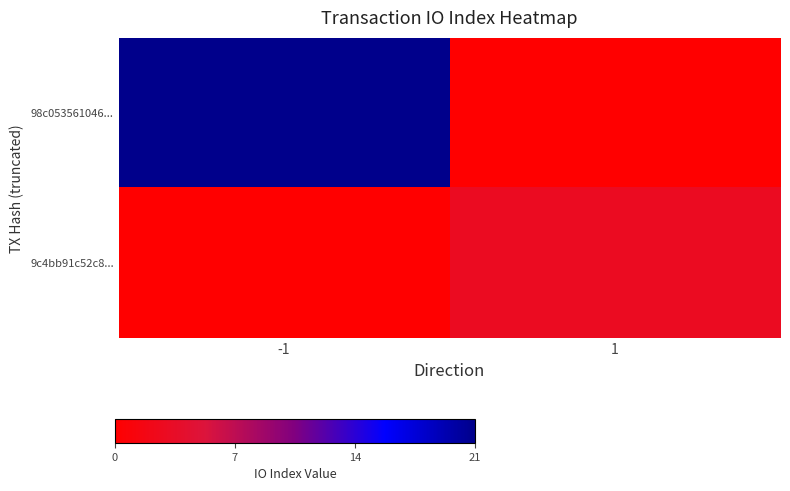

Which label corresponds to the largest value in the chart?

-1